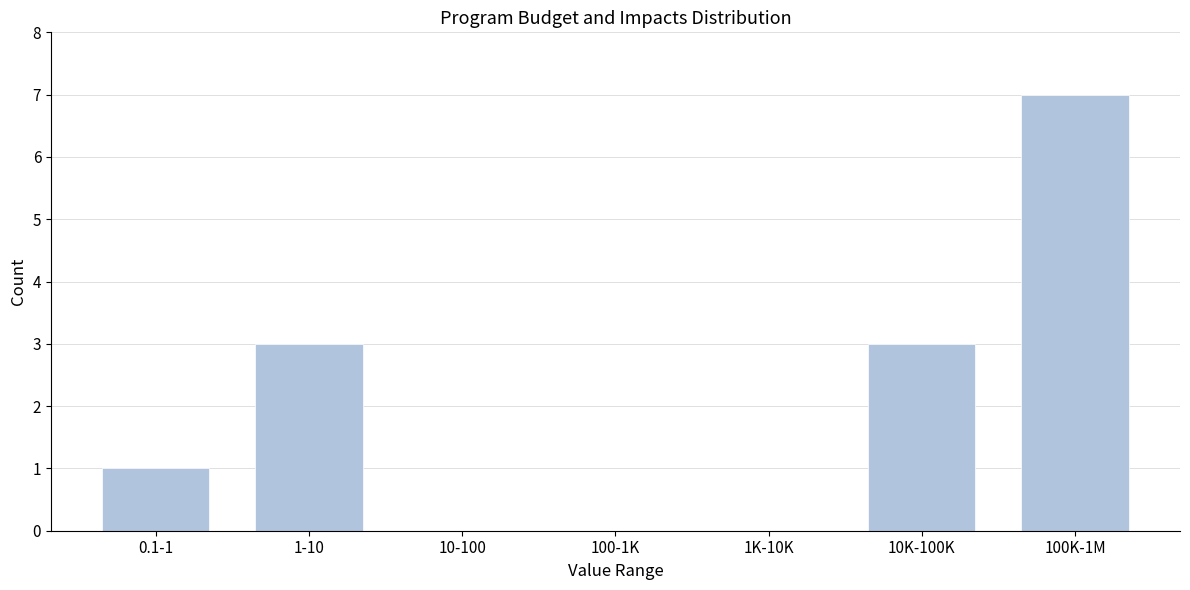

Reading left to right, list all the values displayed in this chart.

0.1-1=1	1-10=3	10-100=0	100-1K=0	1K-10K=0	10K-100K=3	100K-1M=7